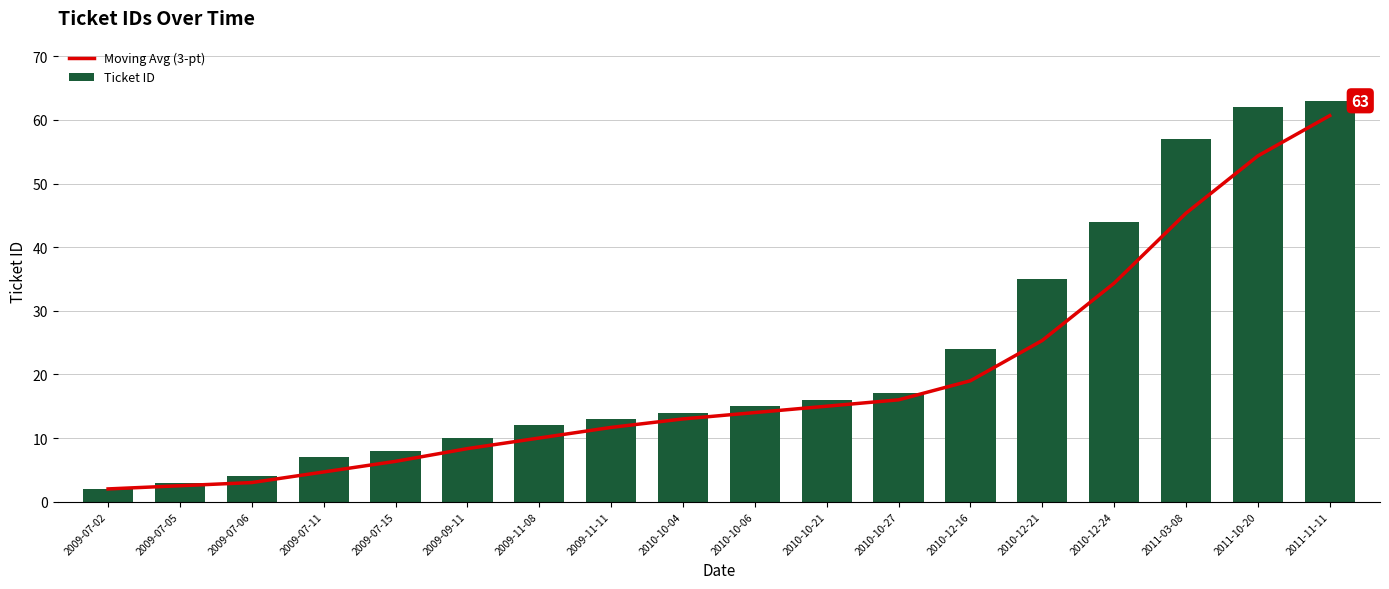

Reading left to right, transcribe all the data shown in this chart.

Moving Avg (3-pt): 2009-07-02=2.0	2009-07-05=2.5	2009-07-06=3.0	2009-07-11=4.7	2009-07-15=6.3	2009-09-11=8.3	2009-11-08=10.0	2009-11-11=11.7	2010-10-04=13.0	2010-10-06=14.0	2010-10-21=15.0	2010-10-27=16.0	2010-12-16=19.0	2010-12-21=25.3	2010-12-24=34.3	2011-03-08=45.3	2011-10-20=54.3	2011-11-11=60.7
Ticket ID: 2009-07-02=2.0	2009-07-05=3.0	2009-07-06=4.0	2009-07-11=7.0	2009-07-15=8.0	2009-09-11=10.0	2009-11-08=12.0	2009-11-11=13.0	2010-10-04=14.0	2010-10-06=15.0	2010-10-21=16.0	2010-10-27=17.0	2010-12-16=24.0	2010-12-21=35.0	2010-12-24=44.0	2011-03-08=57.0	2011-10-20=62.0	2011-11-11=63.0